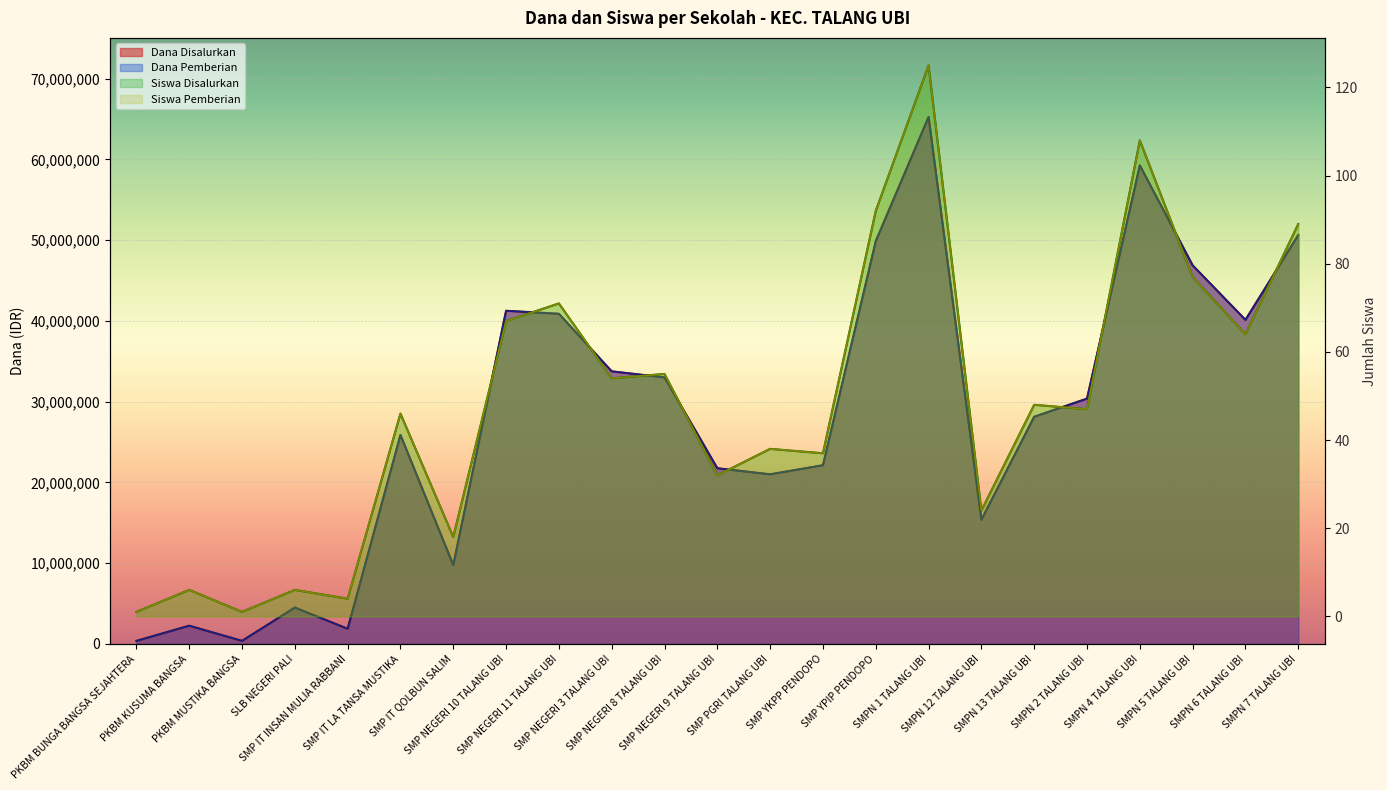

Count the number of categories in the chart.

23